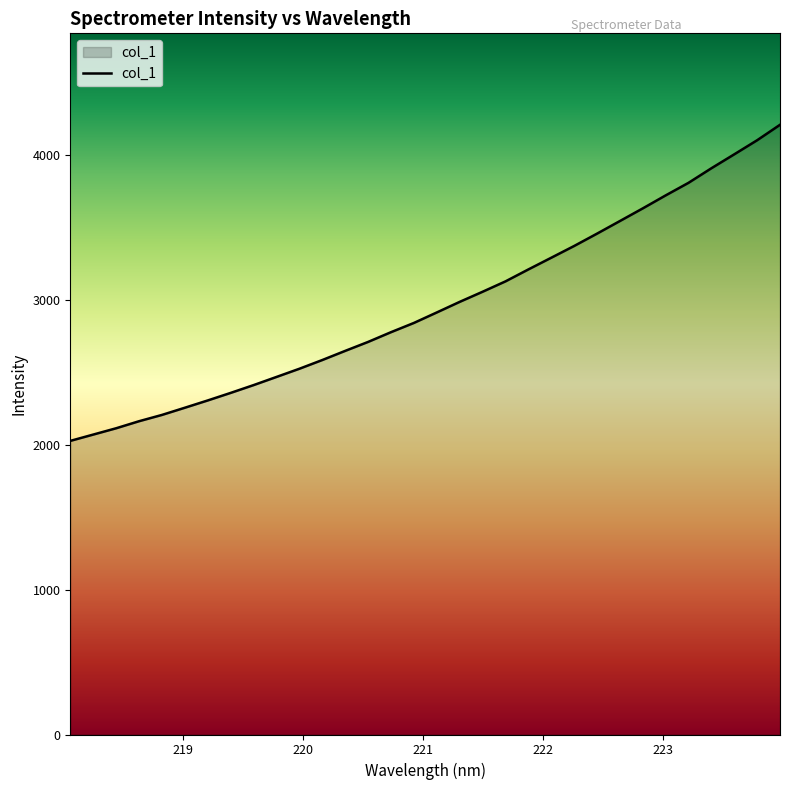

What is the minimum value shown in the chart?

2025.3